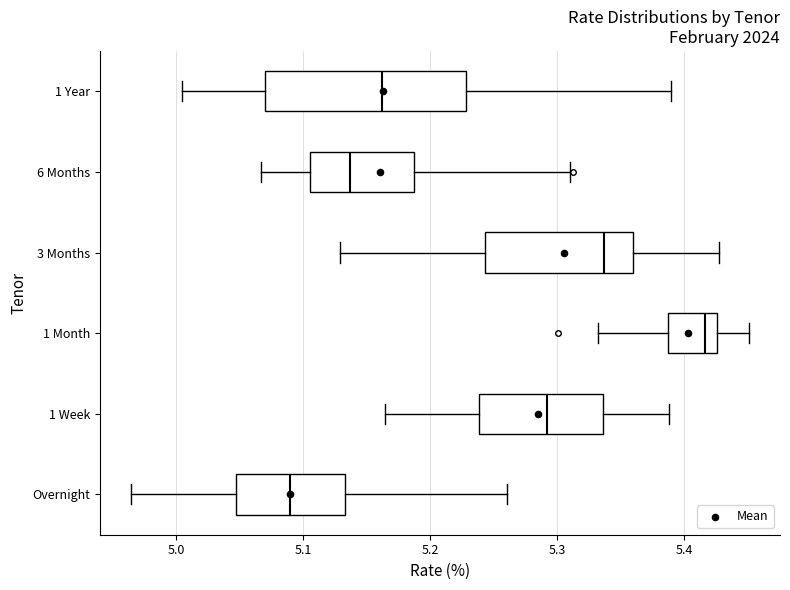

Which box has the furthest to the left median line?

Overnight